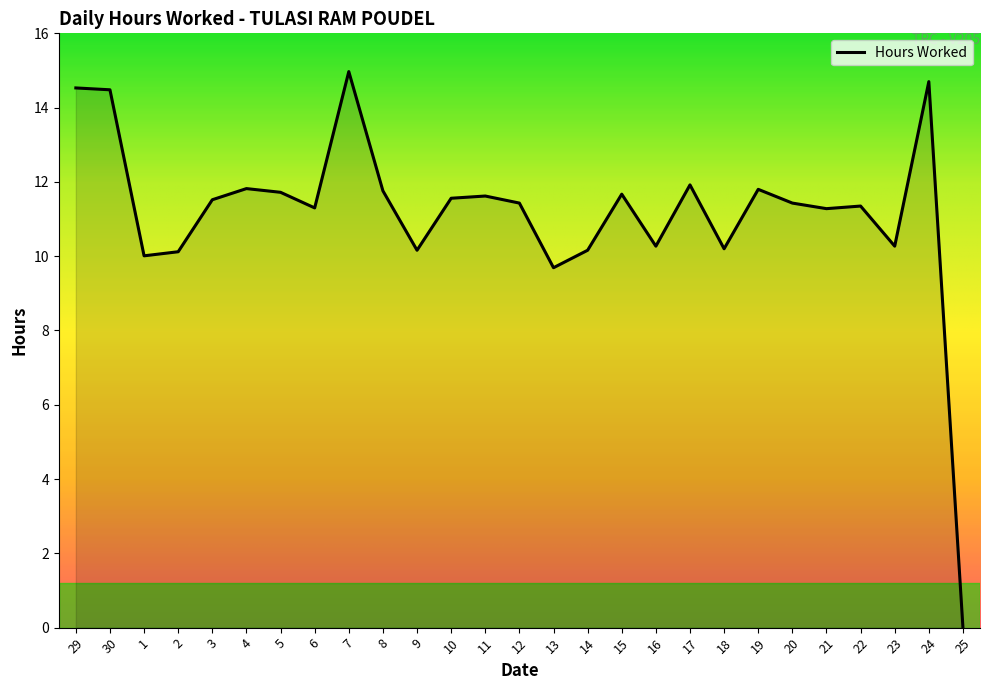

Does the chart have visible grid lines?

No